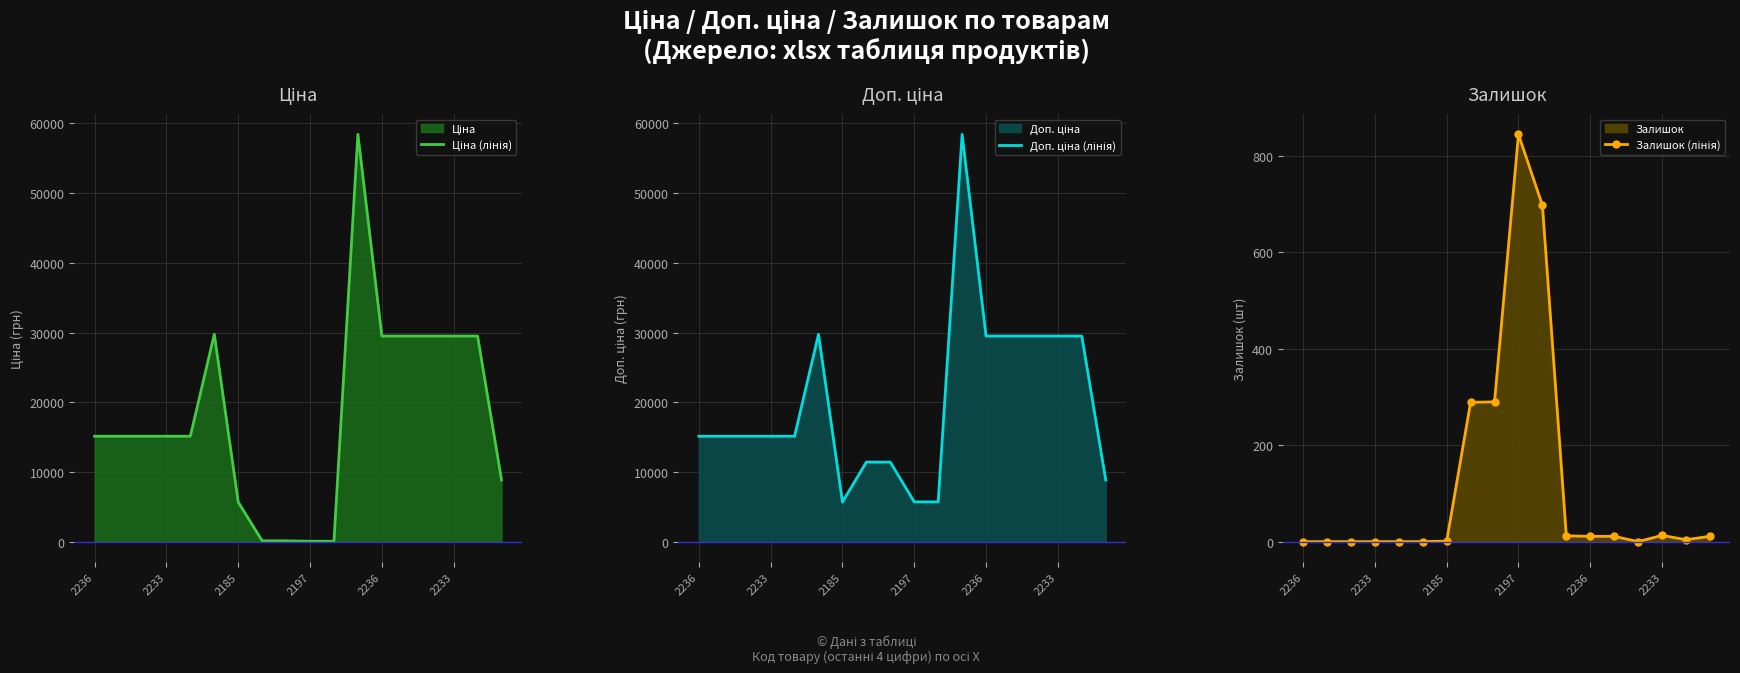

True or false: Залишок (лінія) and Ціна (лінія) intersect in this chart.

True